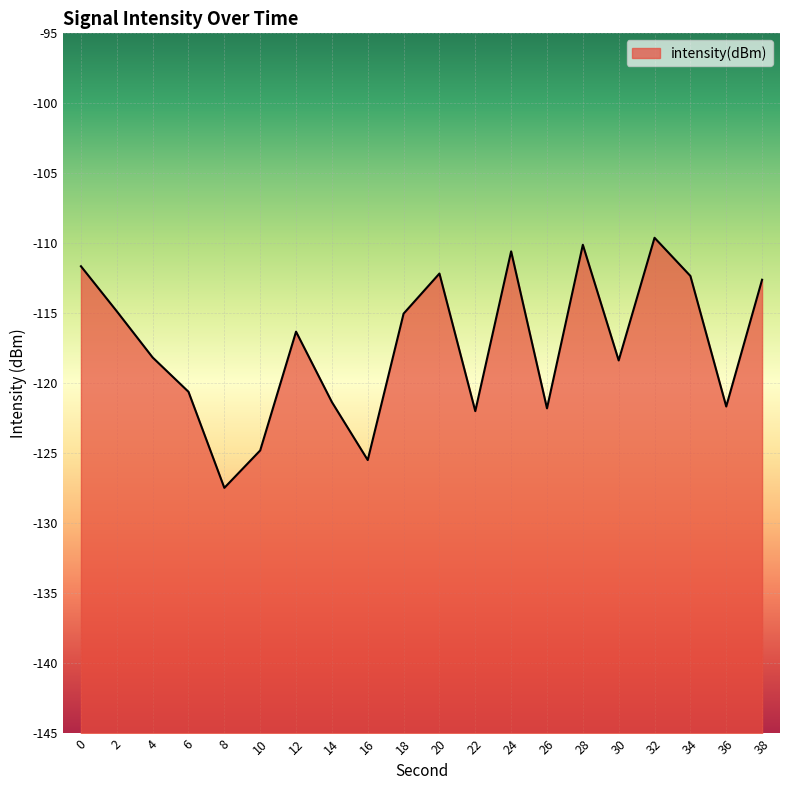

How many data points are less than -116?

11